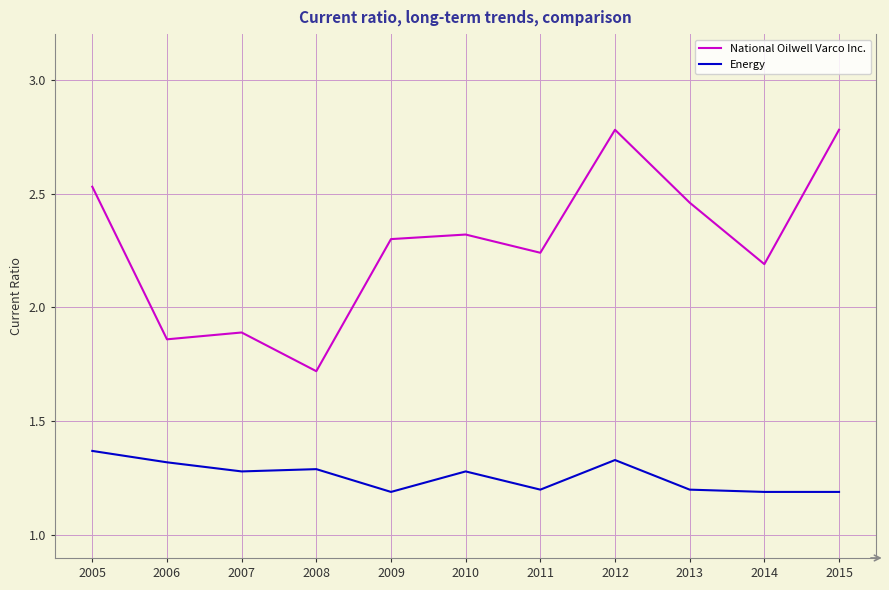

Rank the series by their maximum value, from lowest to highest.

Energy, National Oilwell Varco Inc.